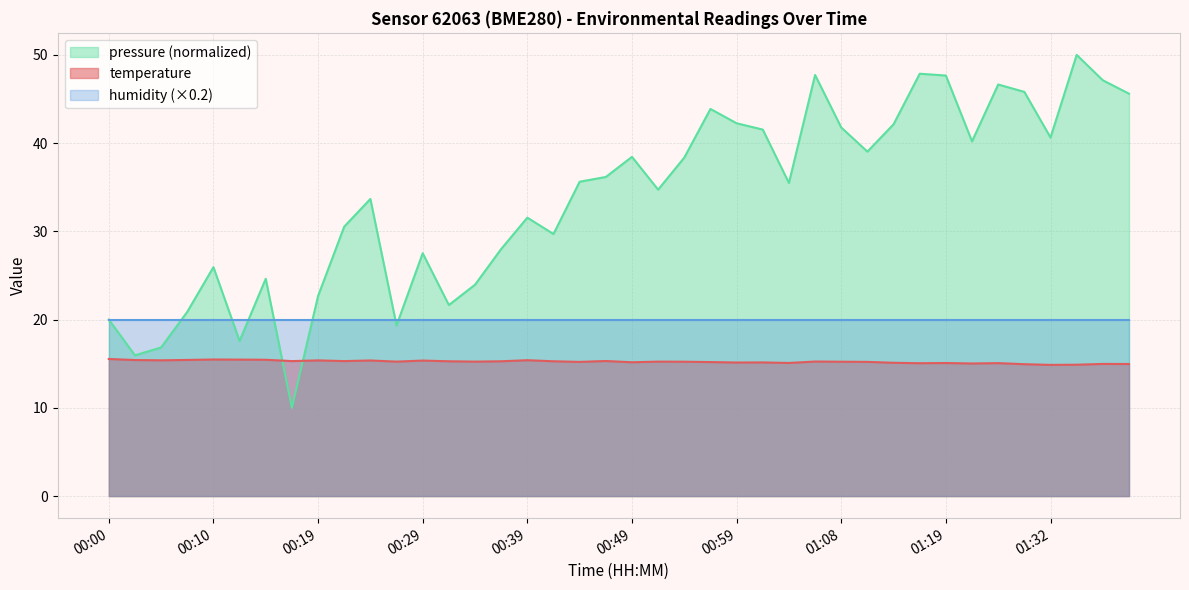

What is the change in value from 00:29 to 00:34?

-0.1